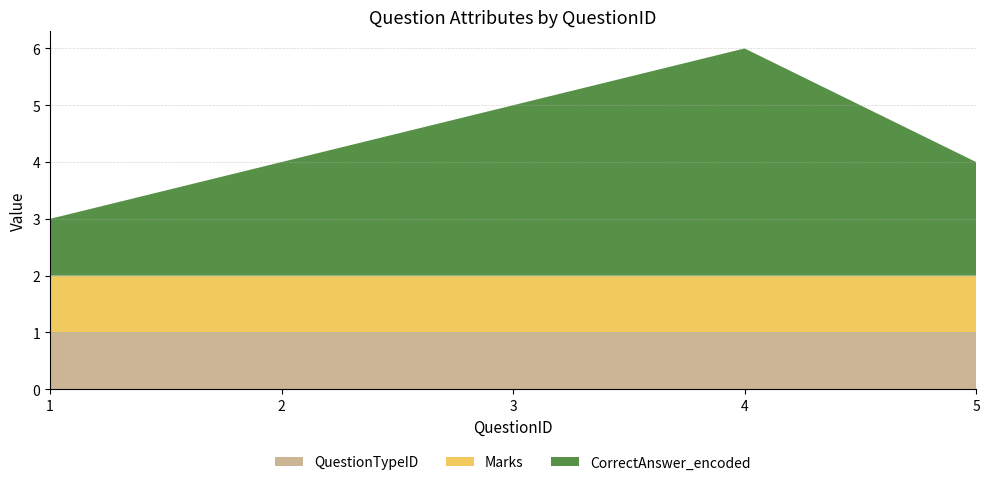

Reading right to left, list all the values displayed in this chart.

QuestionTypeID: 1	1	1	1	1
Marks: 1	1	1	1	1
CorrectAnswer_encoded: 2	4	3	2	1